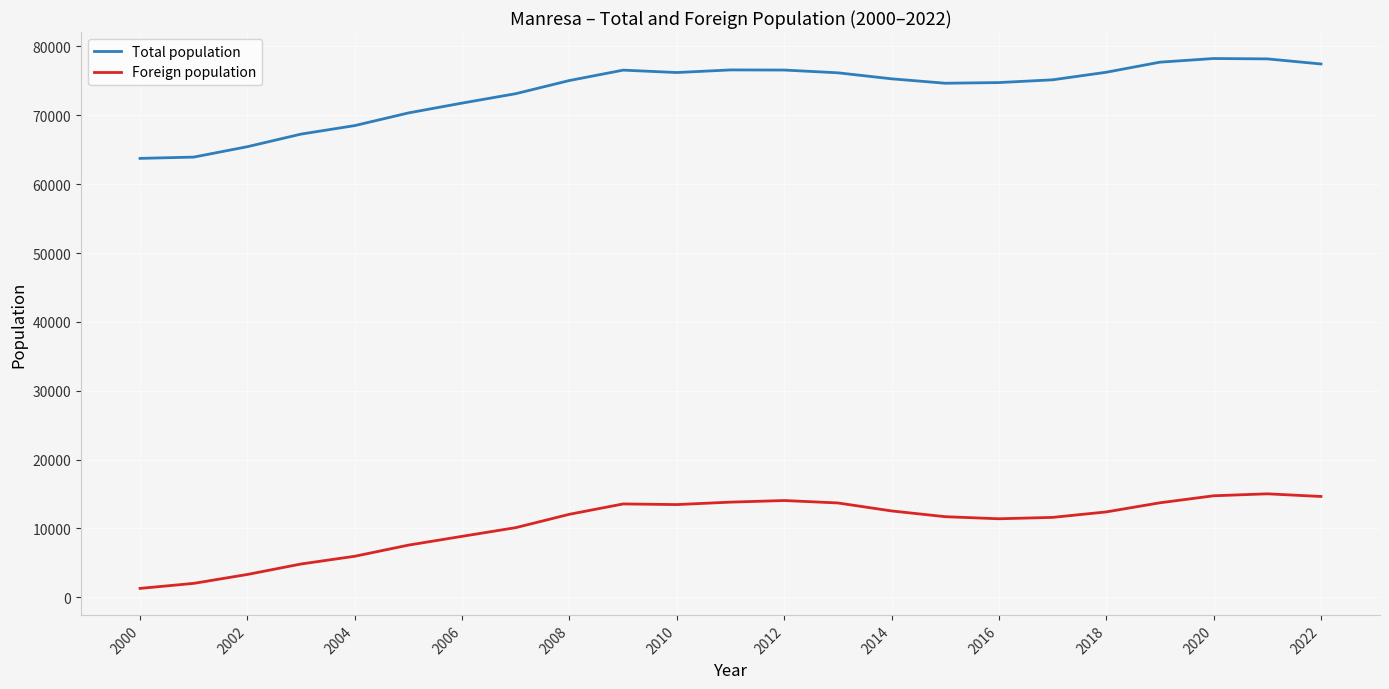

Which series has the largest total across all categories?

Total population